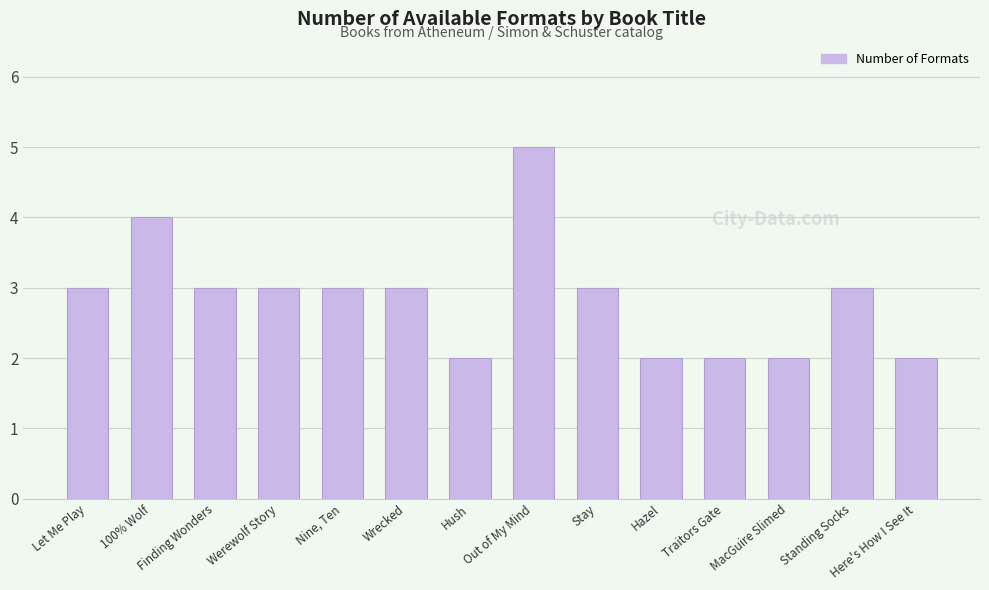

Read the value at Out of My Mind.

5